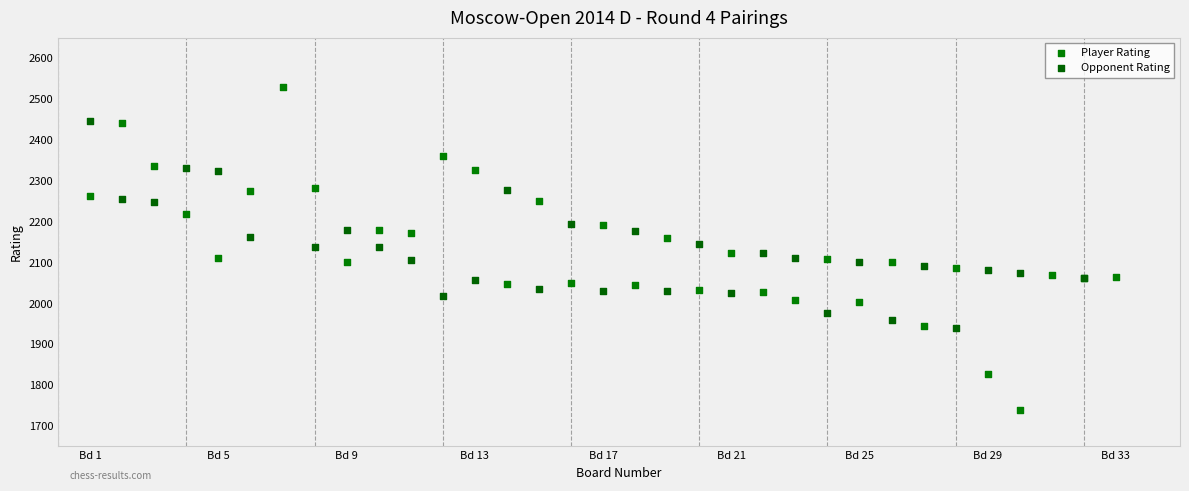

Which series reaches the maximum Y coordinate?

Player Rating